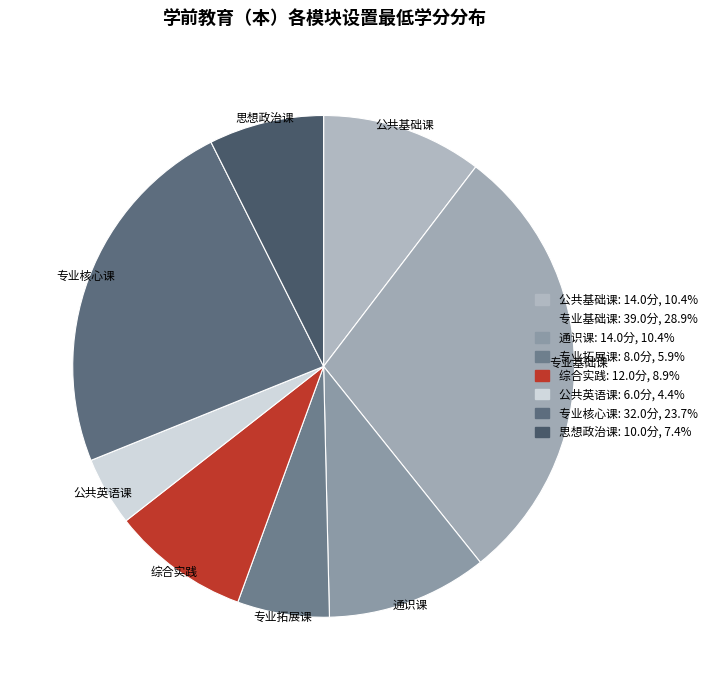

Is it true that 专业核心课 is 30% of the pie?

False